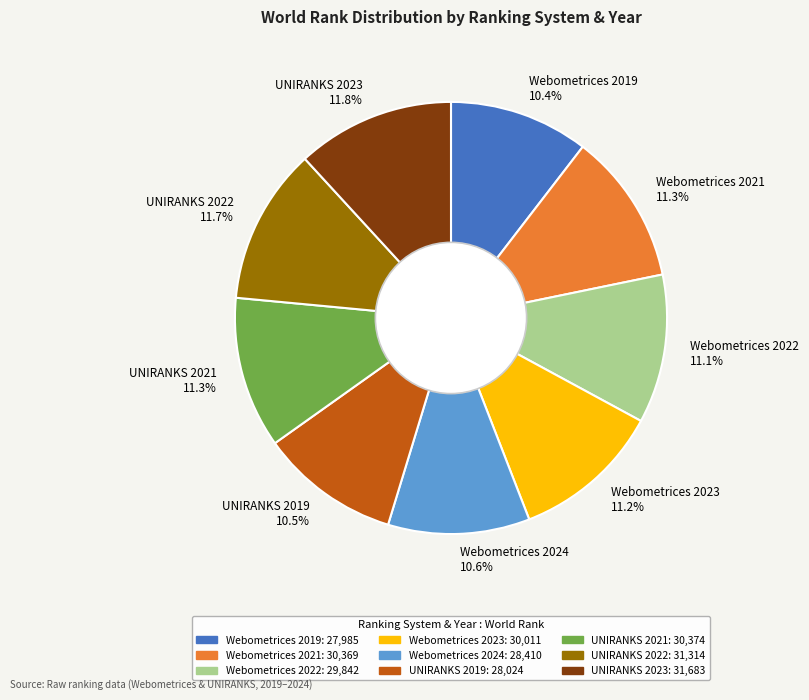

What percentage is the Webometrices 2023 slice, to the nearest percent?

11%